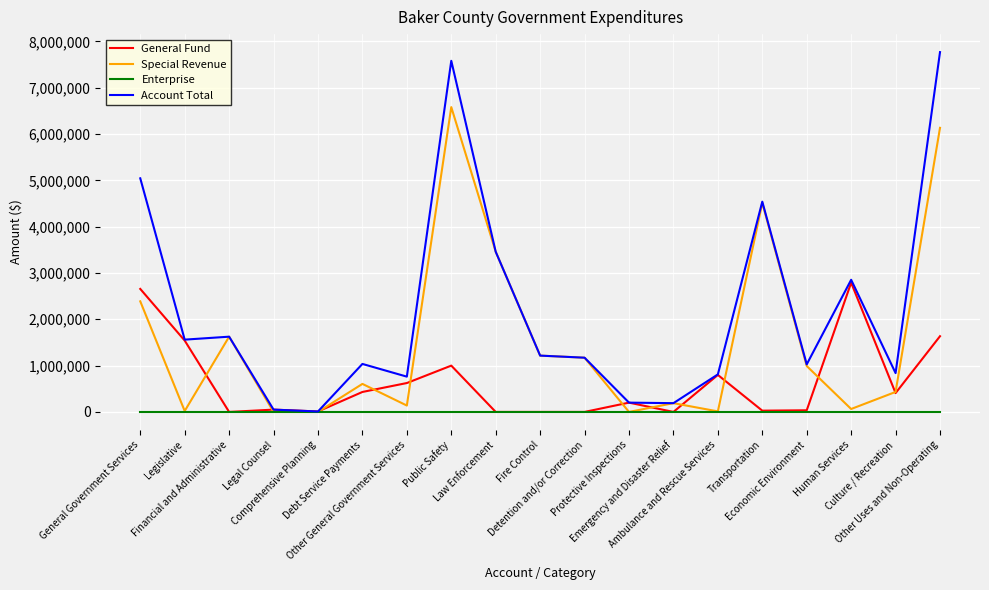

Where is the first local maximum for Special Revenue?

Financial and Administrative